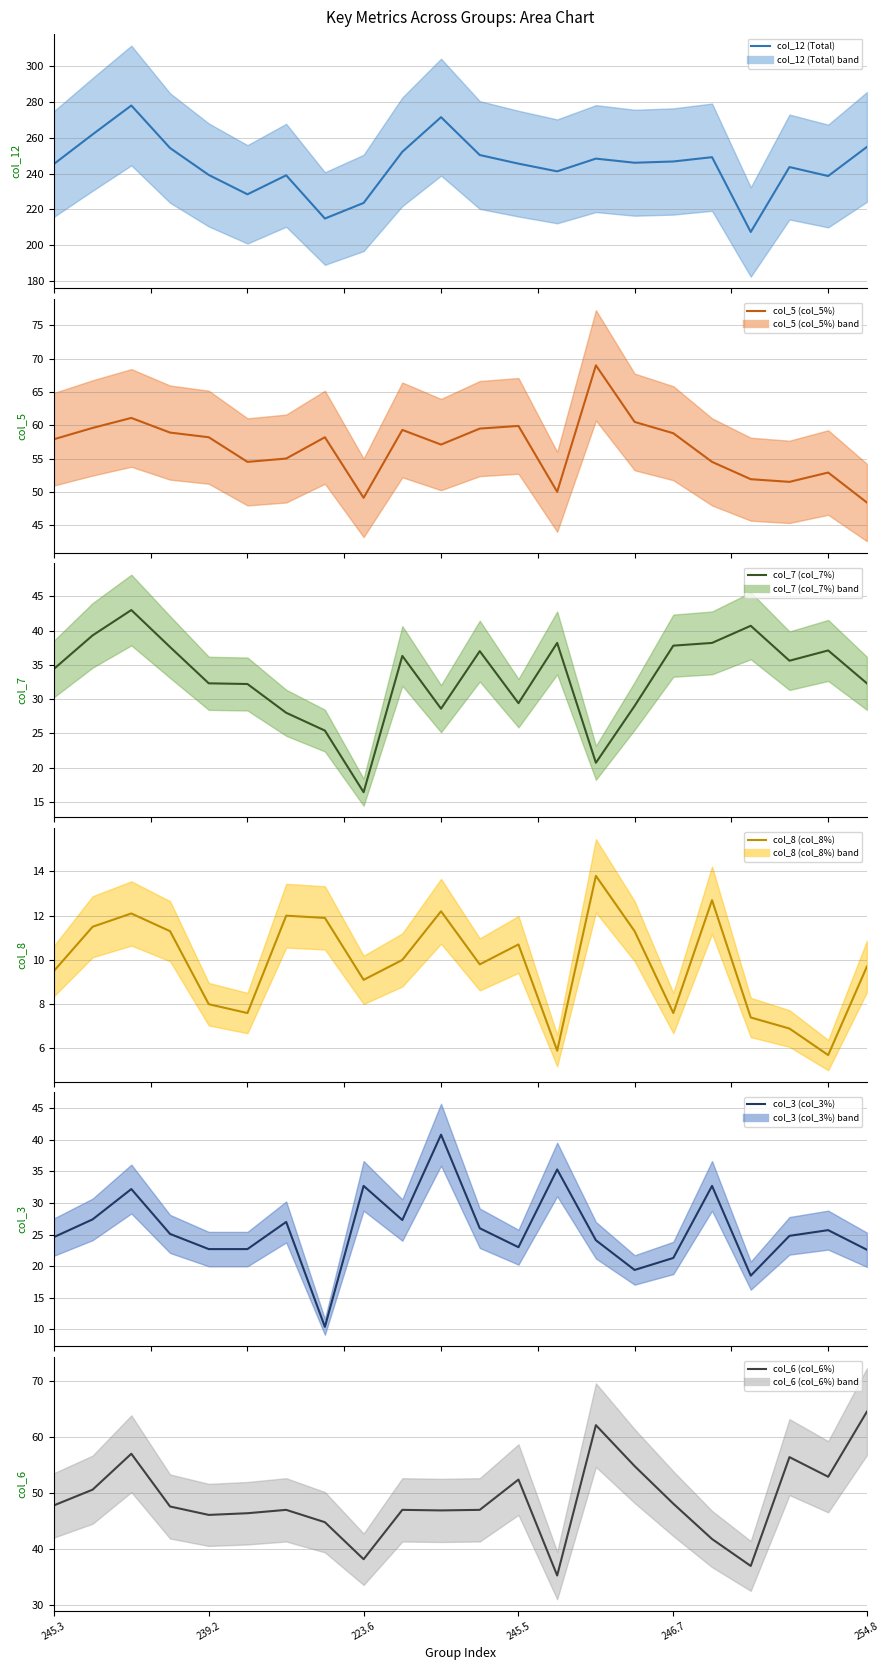

True or false: col_6 (col_6%) (mean) and col_8 (col_8%) (mean) intersect in this chart.

False